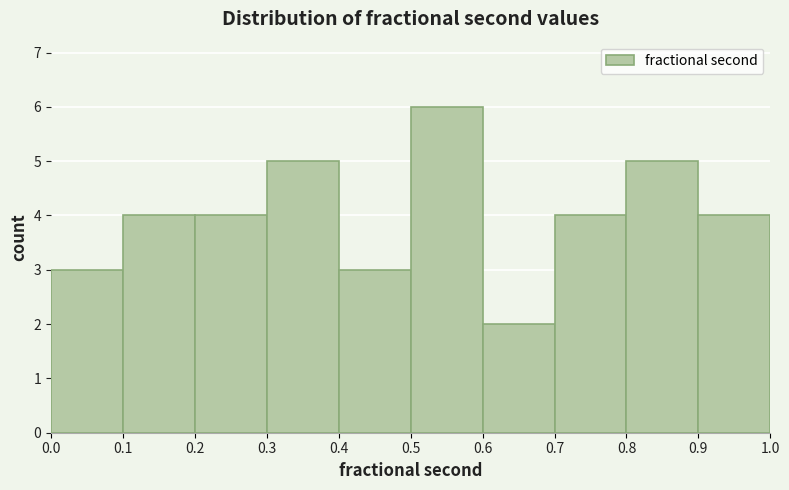

Reading left to right, list every bar in this chart as the range it spans on the x-axis followed by its height. The values are not printed on the chart, so give them approximately, as read against the axis.

0.0 to 0.1: 3
0.1 to 0.2: 4
0.2 to 0.3: 4
0.3 to 0.4: 5
0.4 to 0.5: 3
0.5 to 0.6: 6
0.6 to 0.7: 2
0.7 to 0.8: 4
0.8 to 0.9: 5
0.9 to 1.0: 4